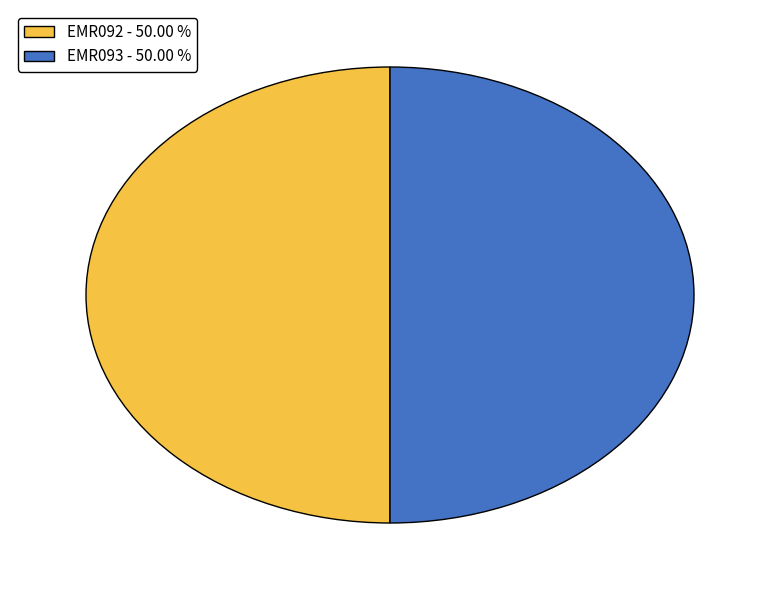

What is the ratio of the value at EMR092 - 50.00 % to the value at EMR093 - 50.00 %?

1.0